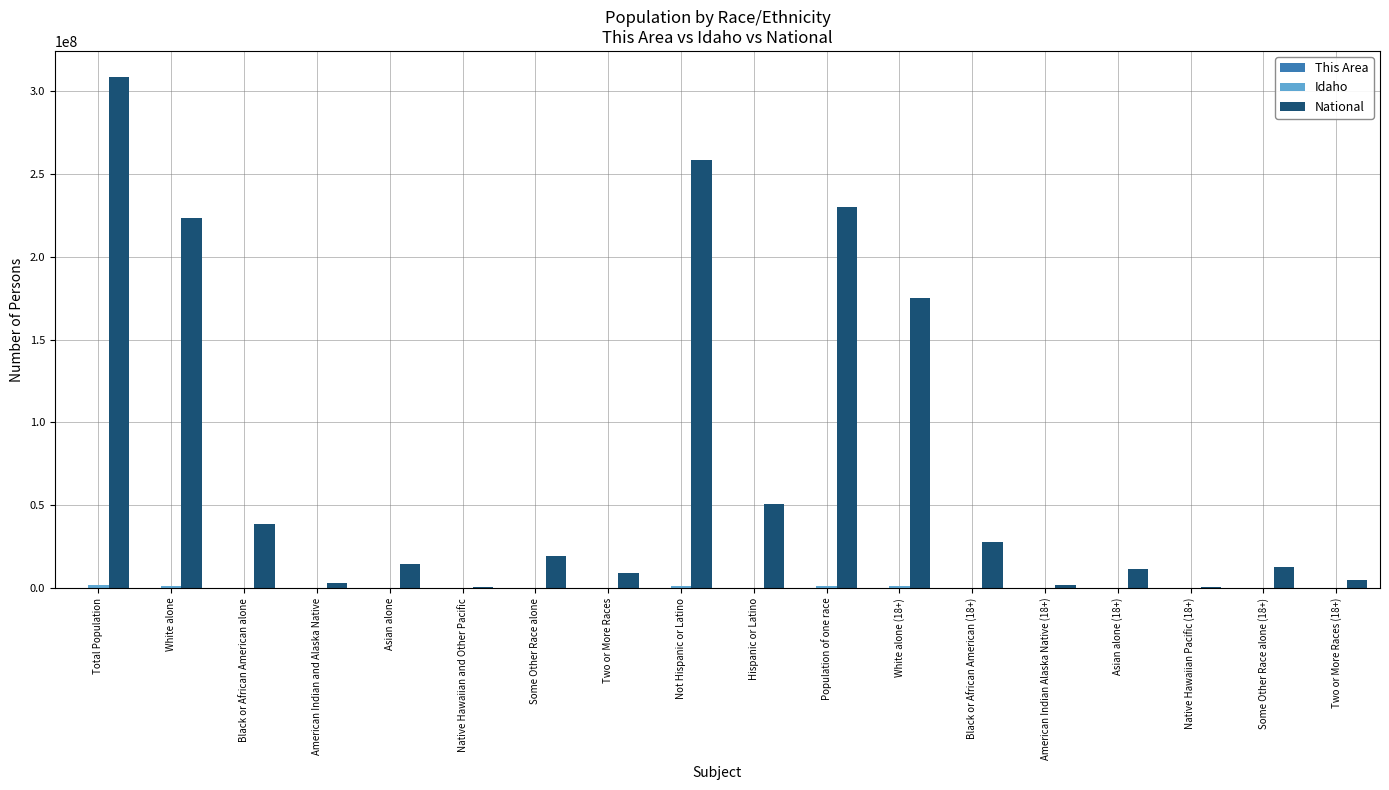

Which series changed the most between White alone (18+) and Asian alone (18+)?

National